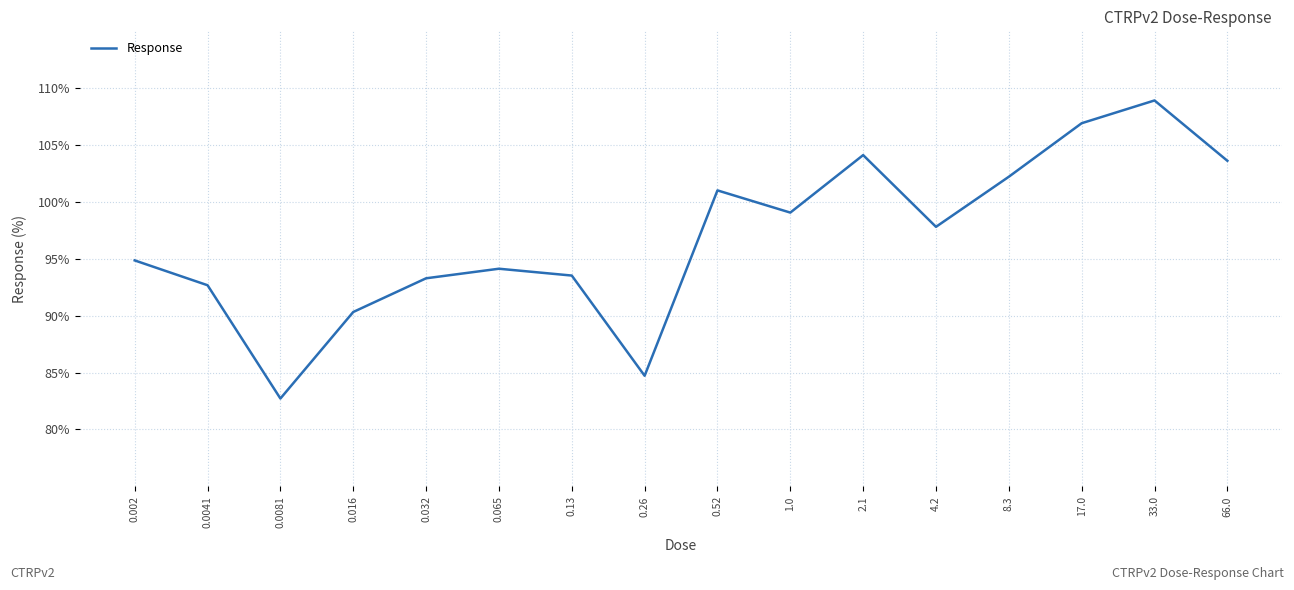

At which category does the chart reach its minimum across all series?

0.0081